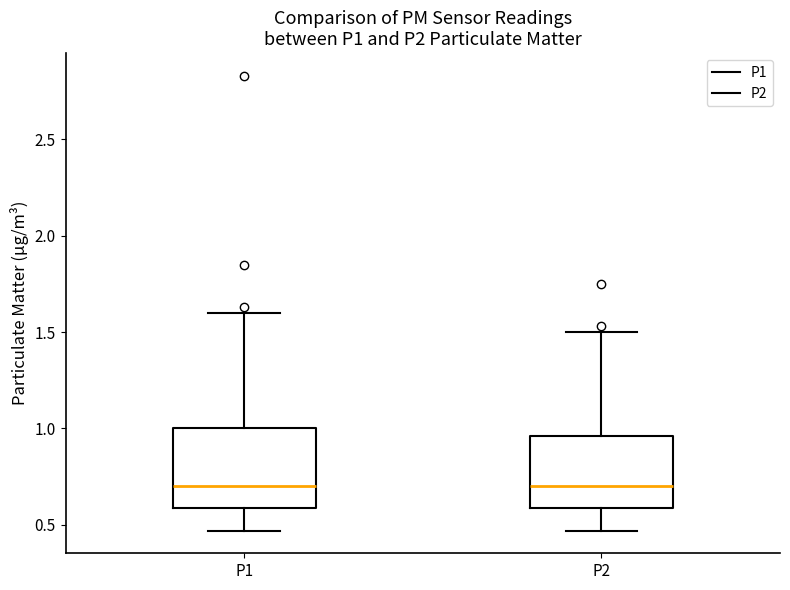

Where does the upper whisker of the box for P1 end on the y-axis? The values are not printed on the chart, so give them approximately, as read against the axis.

1.60